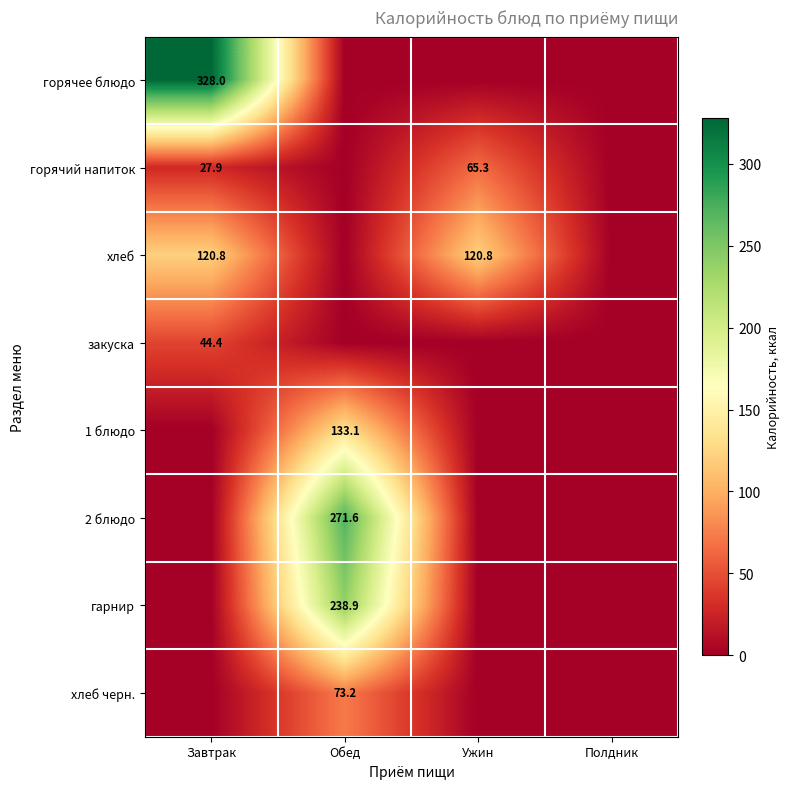

The value of 1 блюдо at Обед is 133.1. True or false?

True